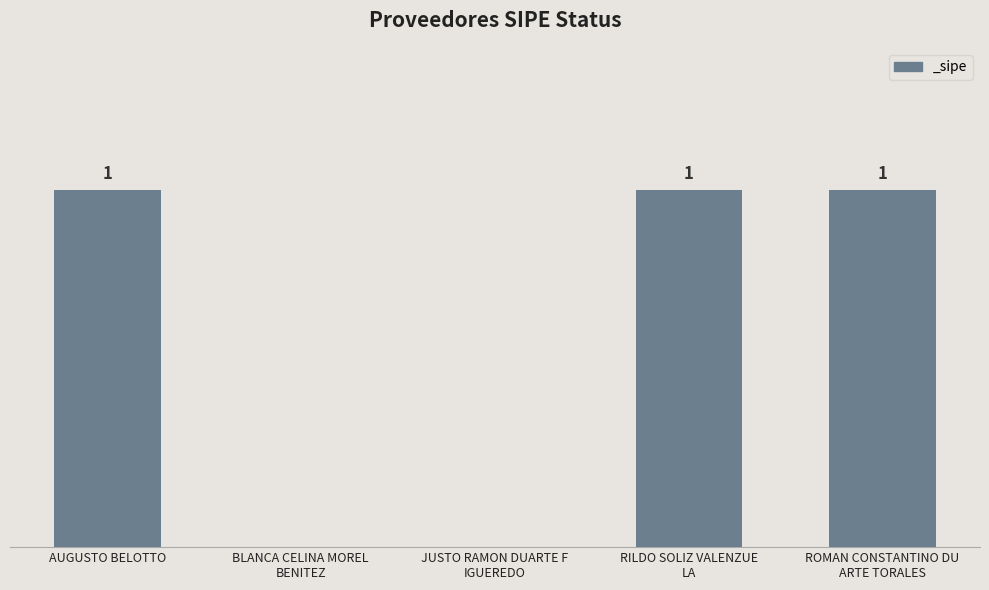

Are the bars horizontal?

No